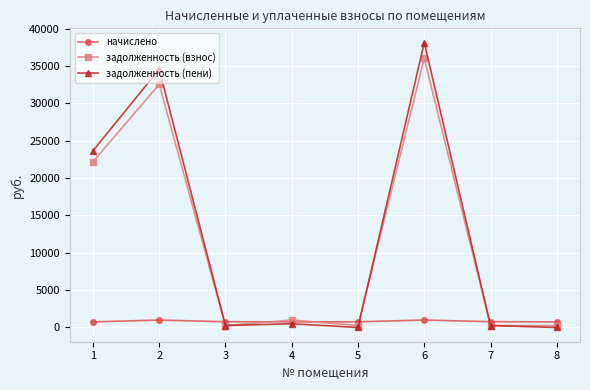

Which label corresponds to the largest value in the chart?

6